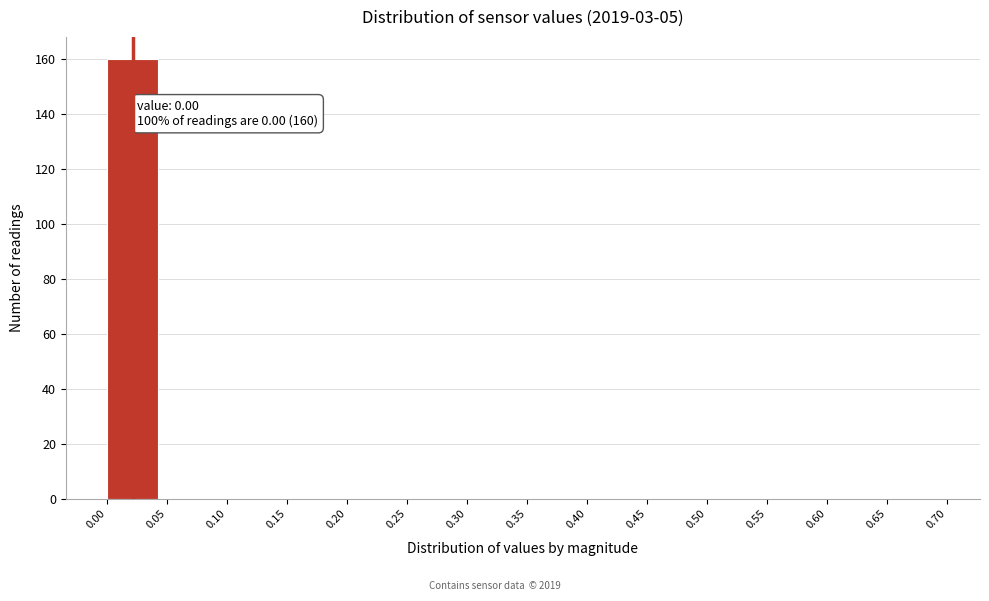

Which range on the x-axis has the tallest bar?

0.00 to 0.05